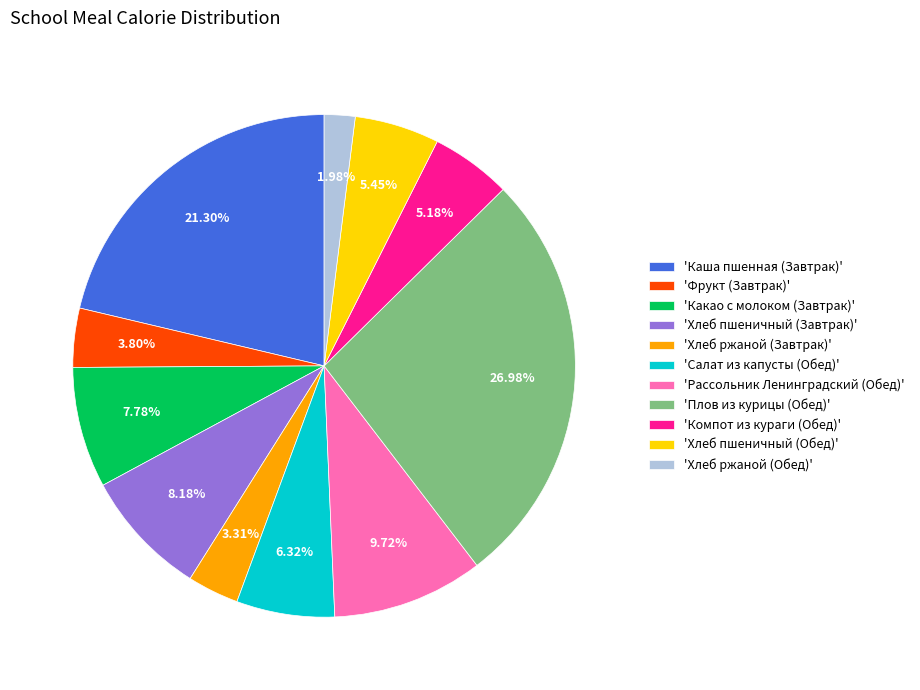

Between 'Компот из кураги (Обед)' and 'Каша пшенная (Завтрак)', which is larger?

'Каша пшенная (Завтрак)'